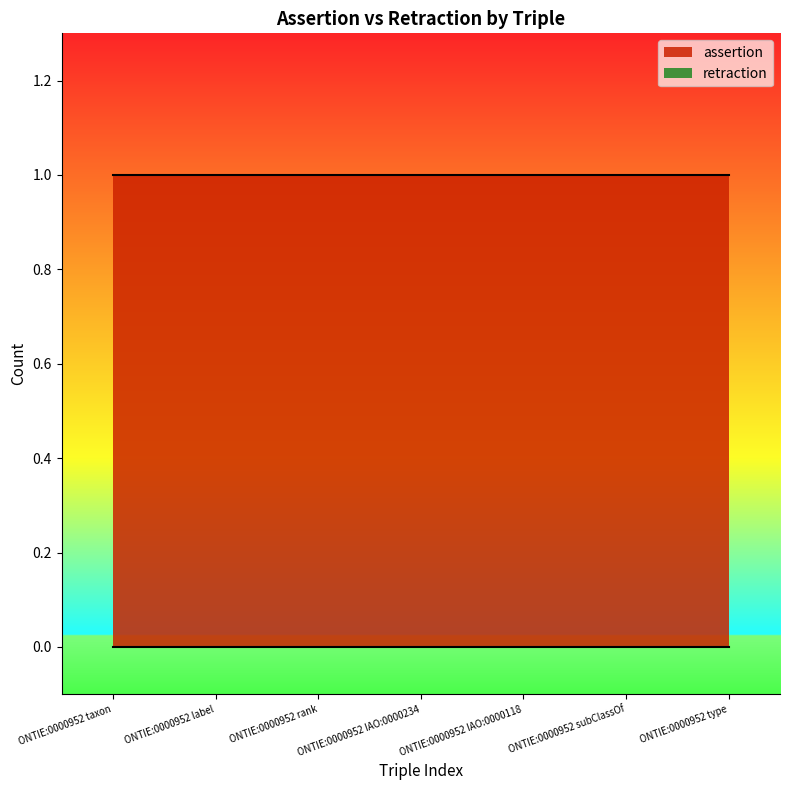

List the series in order of their overall mean, lowest first.

retraction, assertion